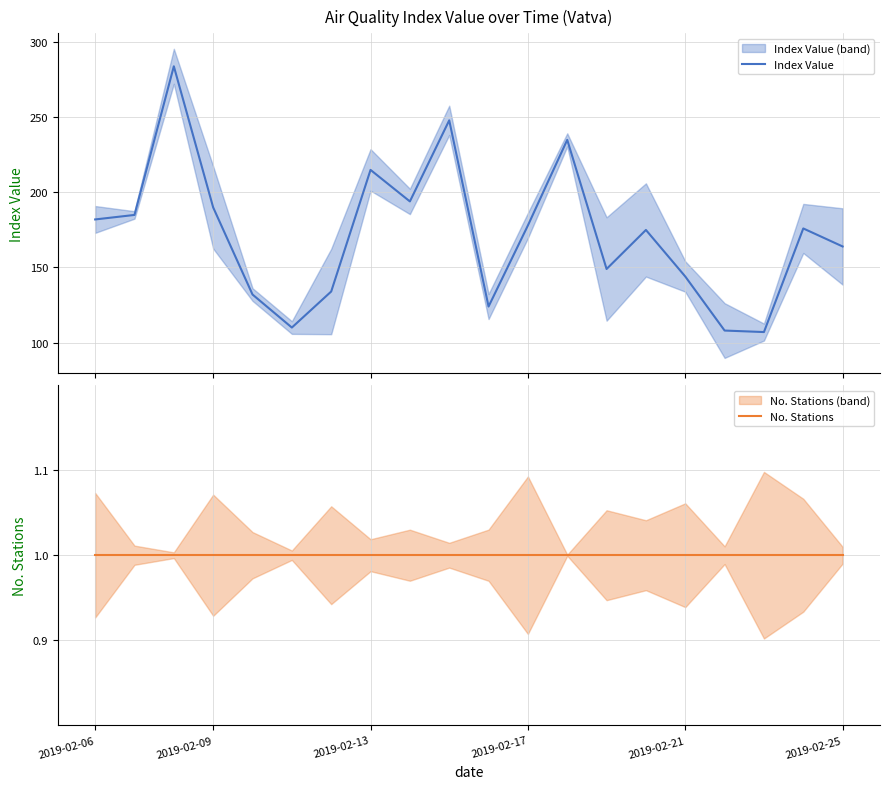

Where is No. Stations nearest to the value 1?

2019-02-06